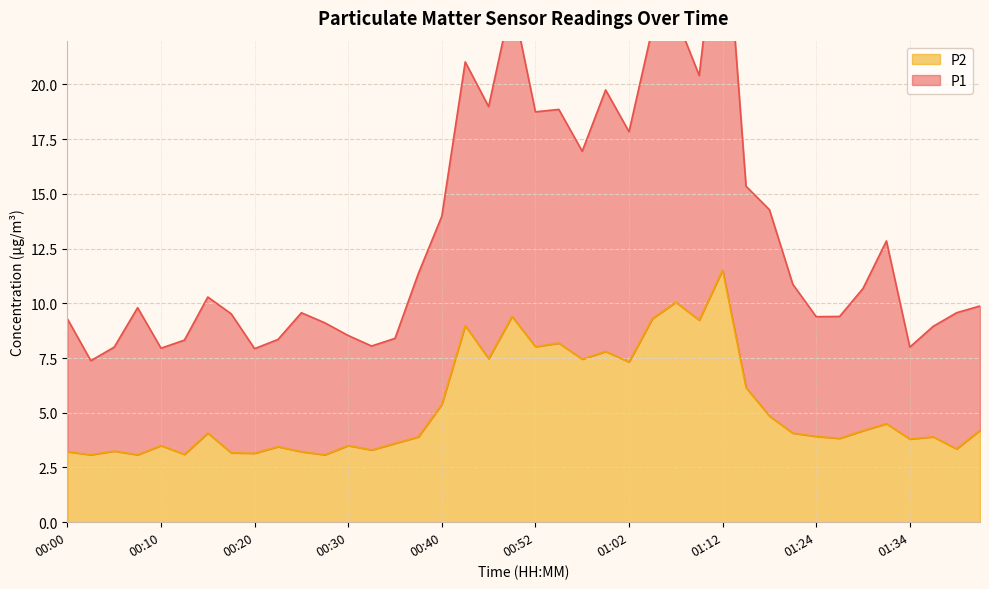

What are all the series names shown in the legend?

P1, P2